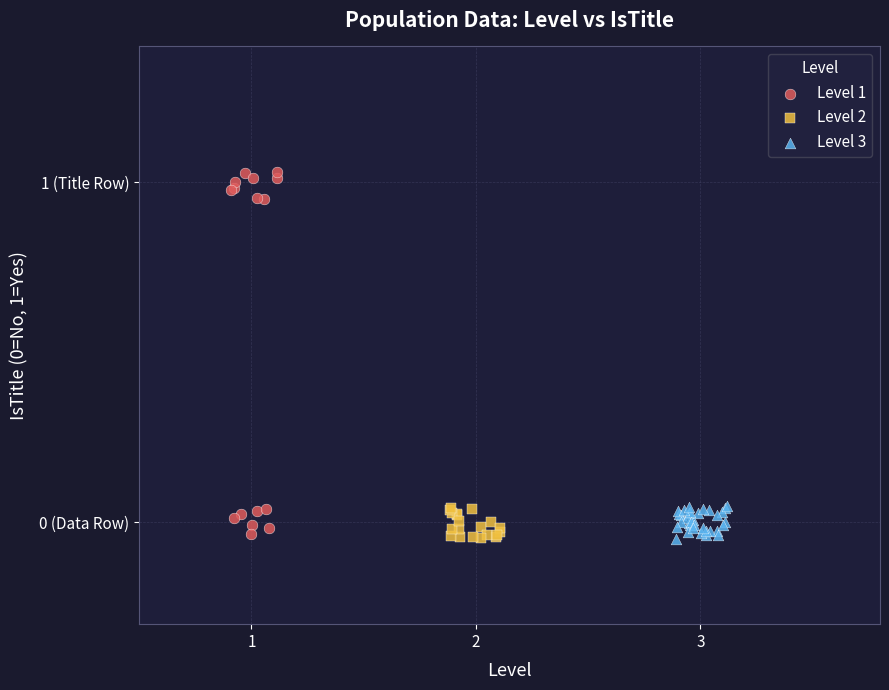

What are all the series names shown in the legend?

Level 1, Level 2, Level 3